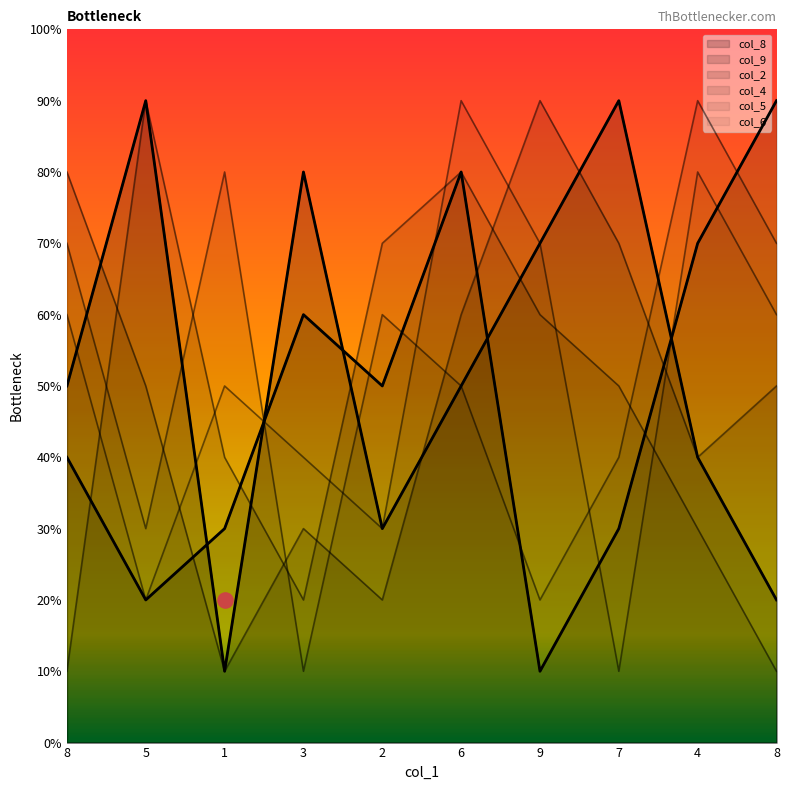

Is the value of col_8 at 3 greater than the value of col_6 at 2?

Yes